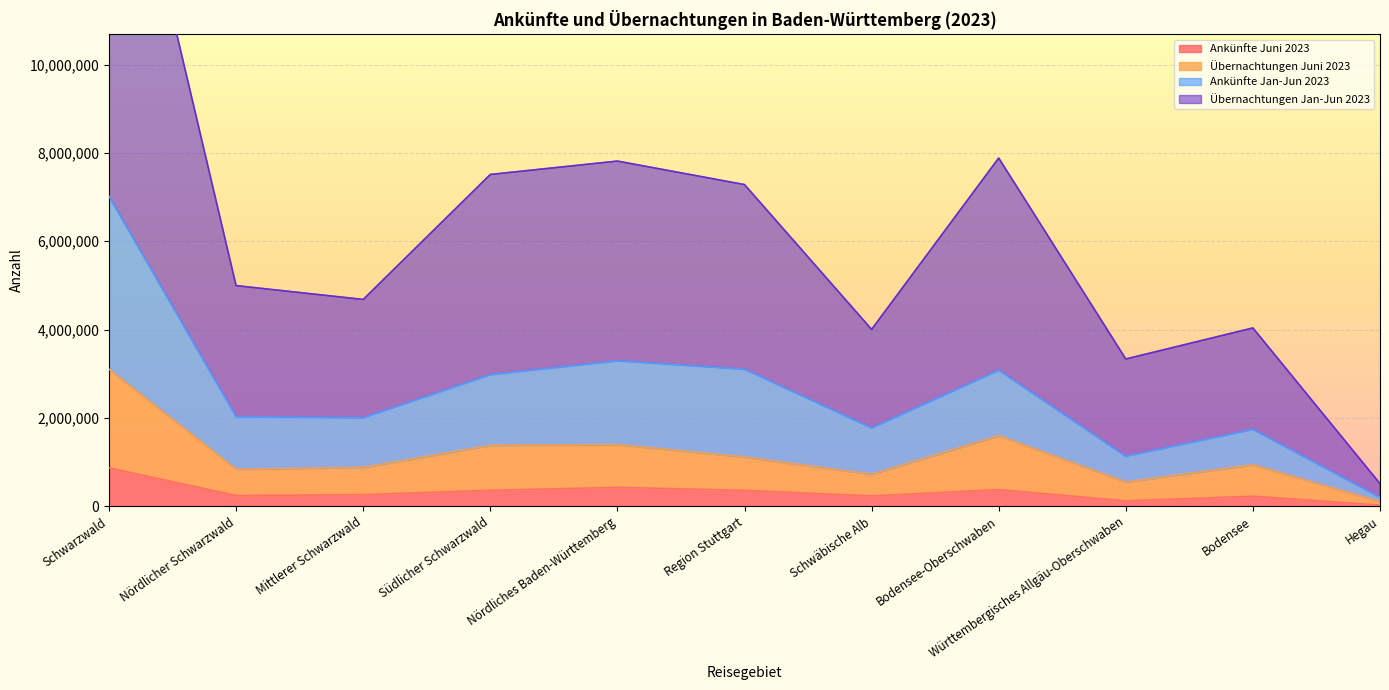

True or false: Übernachtungen Jan-Jun 2023 and Ankünfte Jan-Jun 2023 cross at least once.

False